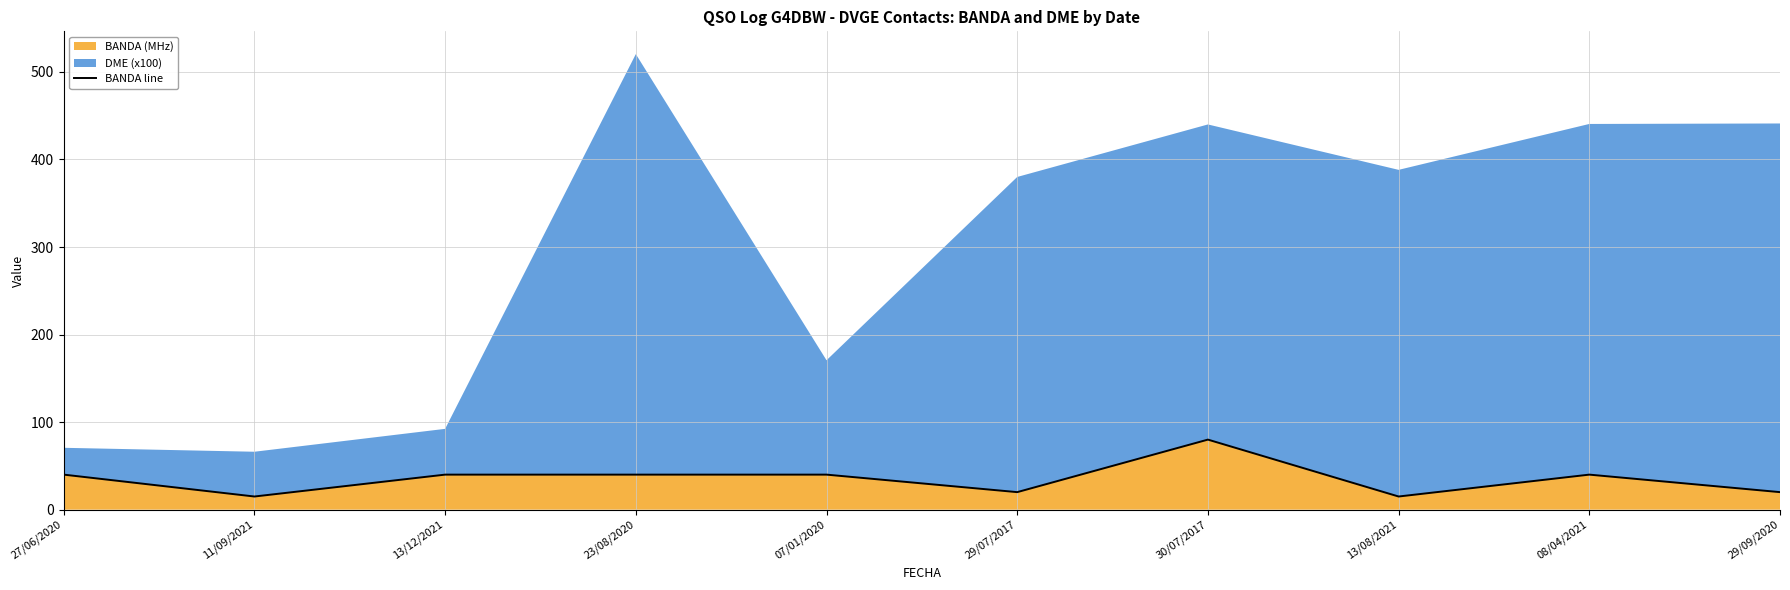

What is the sum of the values at 29/07/2017 and 27/06/2020?

60